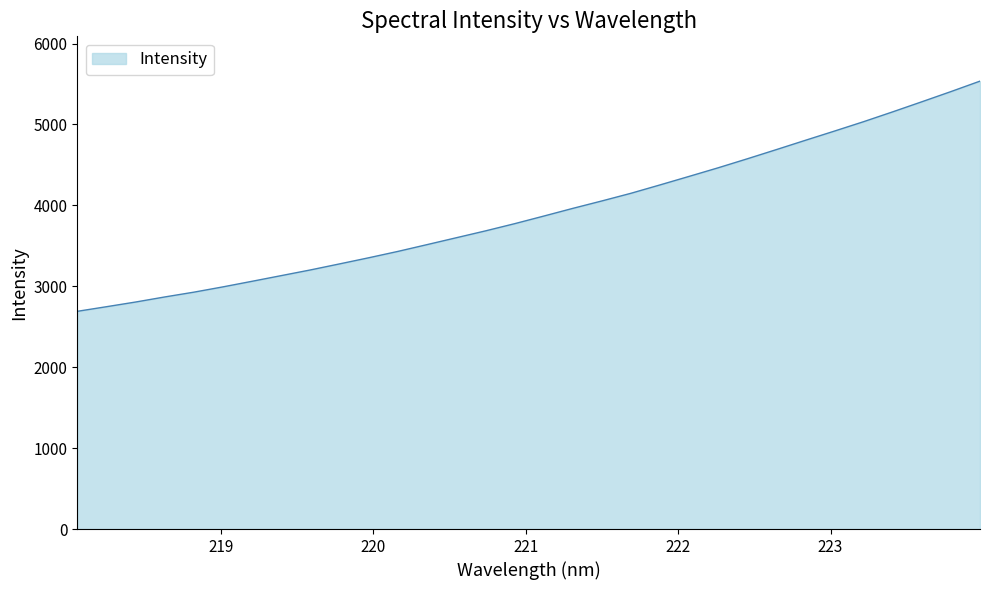

What is the smallest value displayed?

2690.5